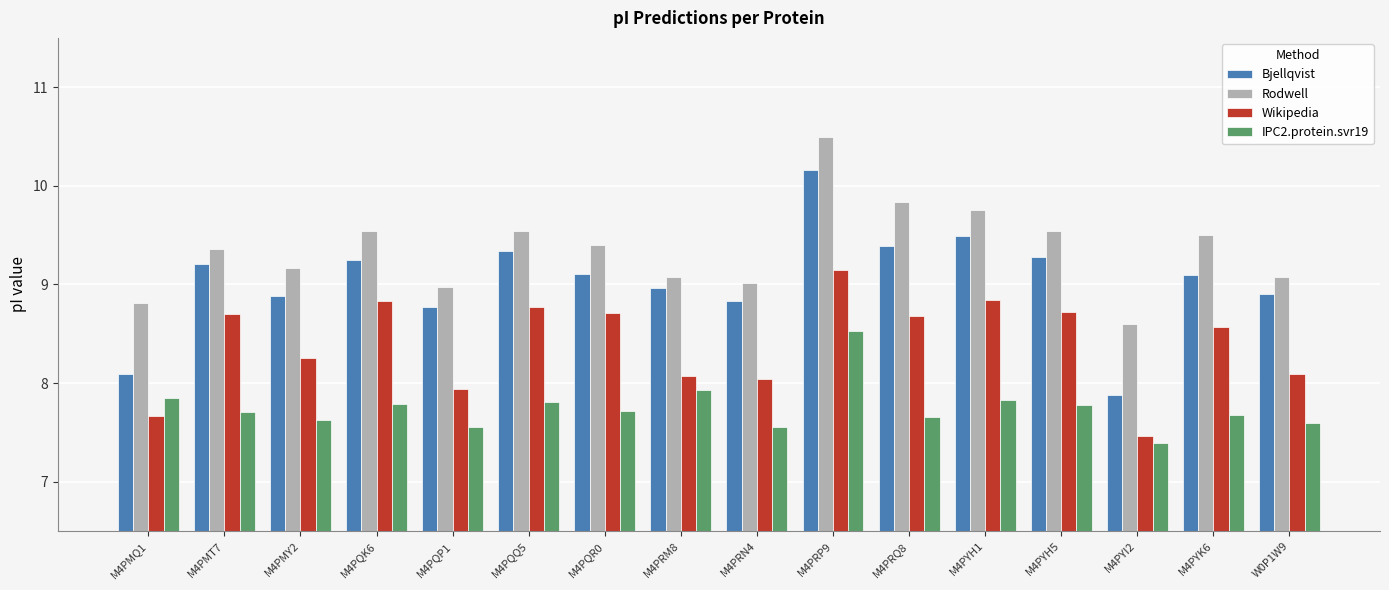

How many values in the Bjellqvist series are below 9?

7